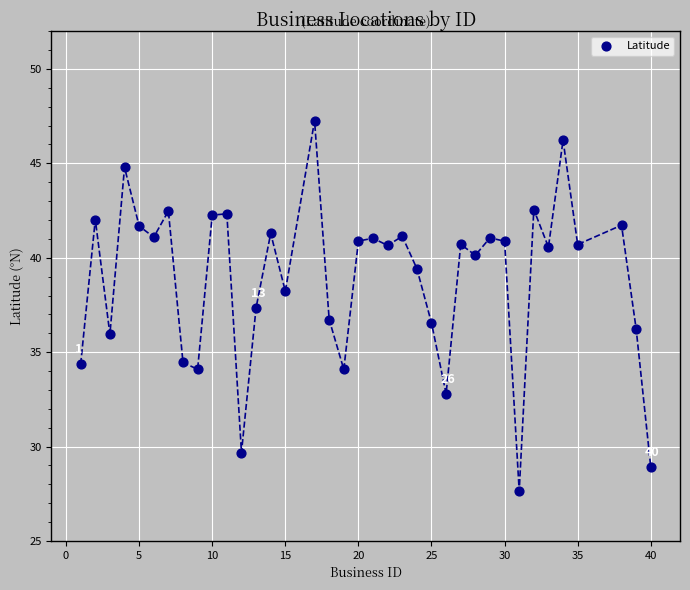

What is the range of X values (max minus min)?

39.0